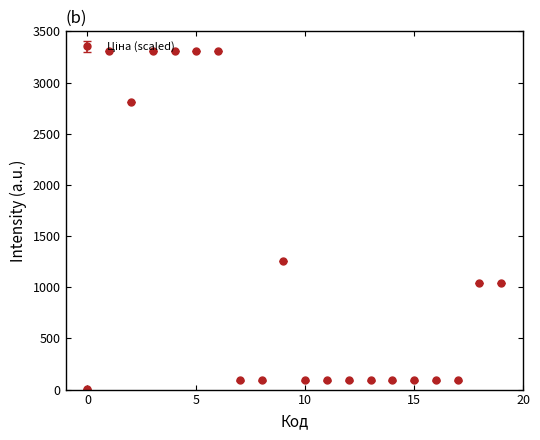

What is the maximum value shown in the chart?

3305.2